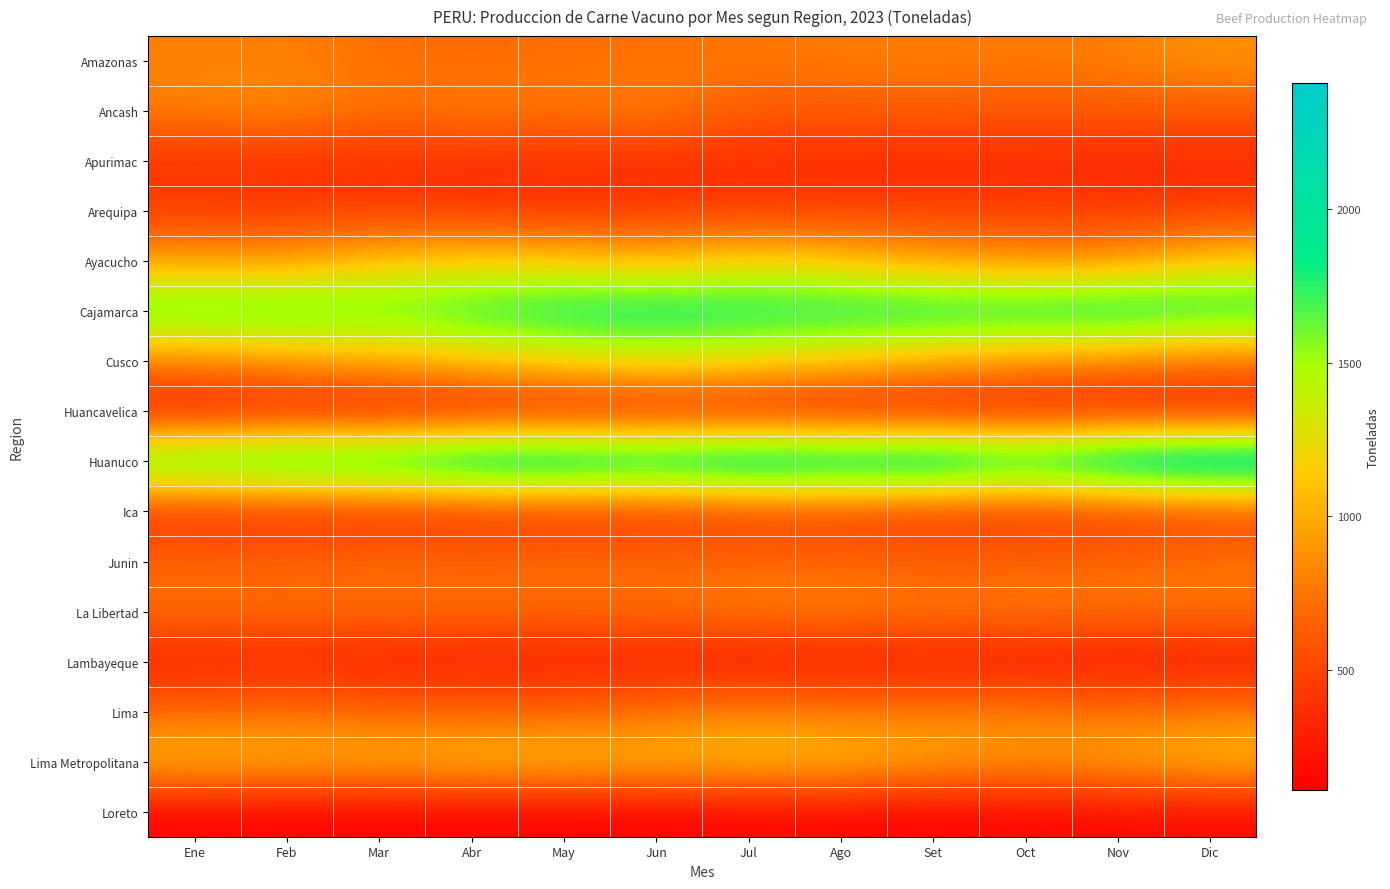

At May, list the series in order from smallest to largest.

Loreto, Huancavelica, Lambayeque, Apurimac, Ica, Arequipa, Lima, La Libertad, Amazonas, Junin, Ancash, Lima Metropolitana, Ayacucho, Cusco, Cajamarca, Huanuco